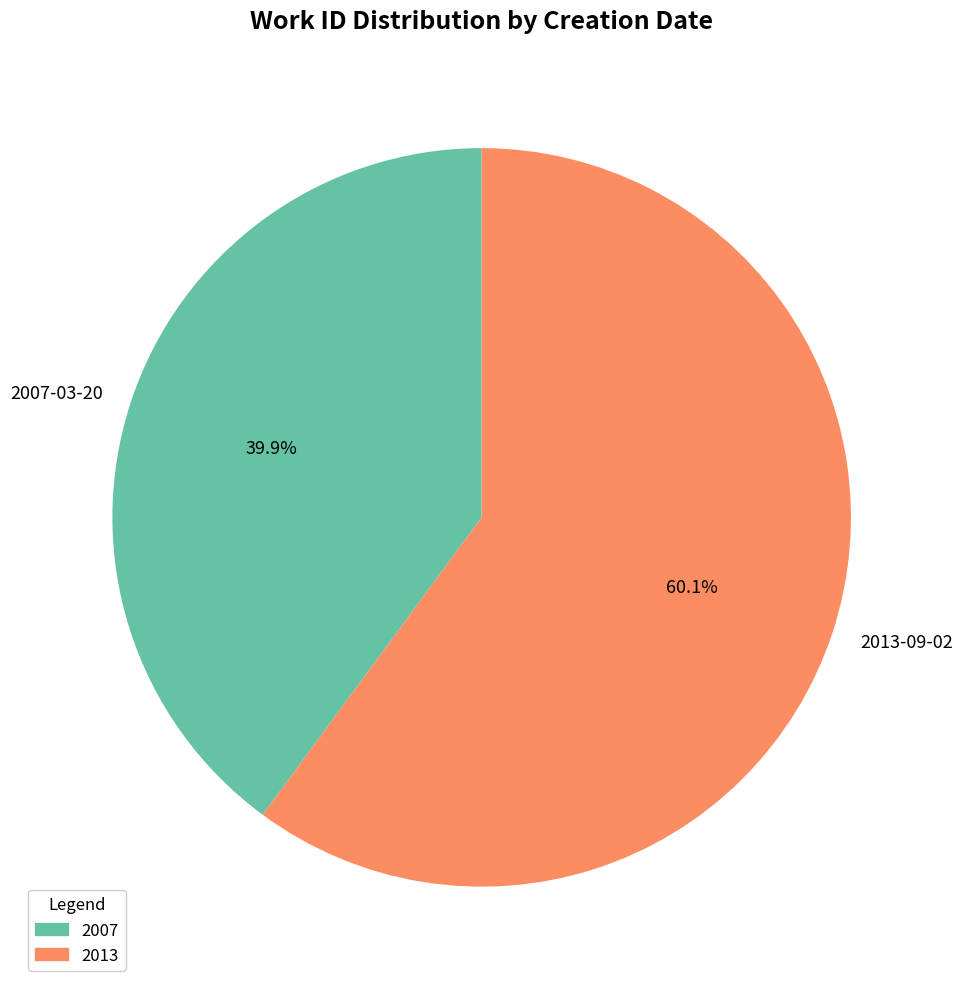

Count the number of slices in the pie.

2